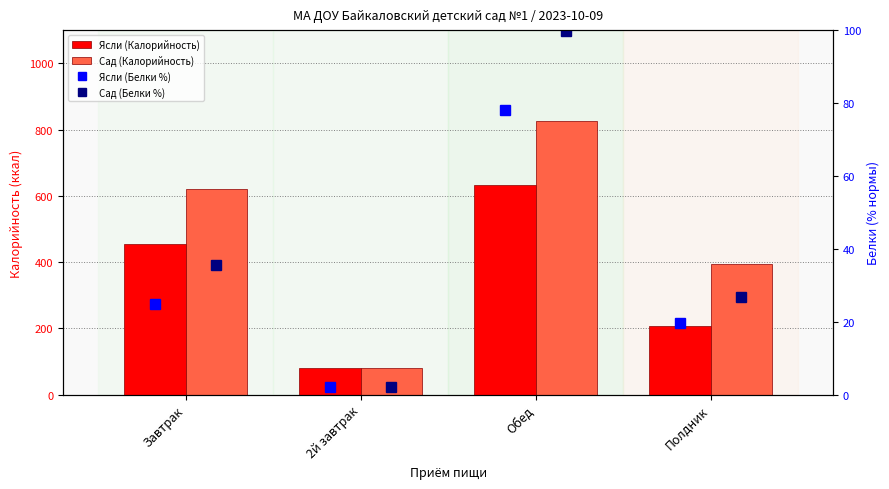

The value of Ясли (Белки %) at Полдник is 19.7. True or false?

True